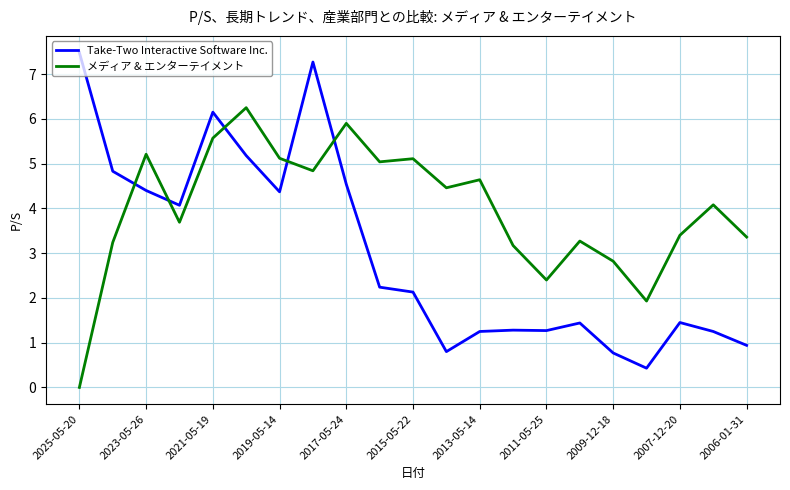

What is the maximum value shown in the chart?

7.5